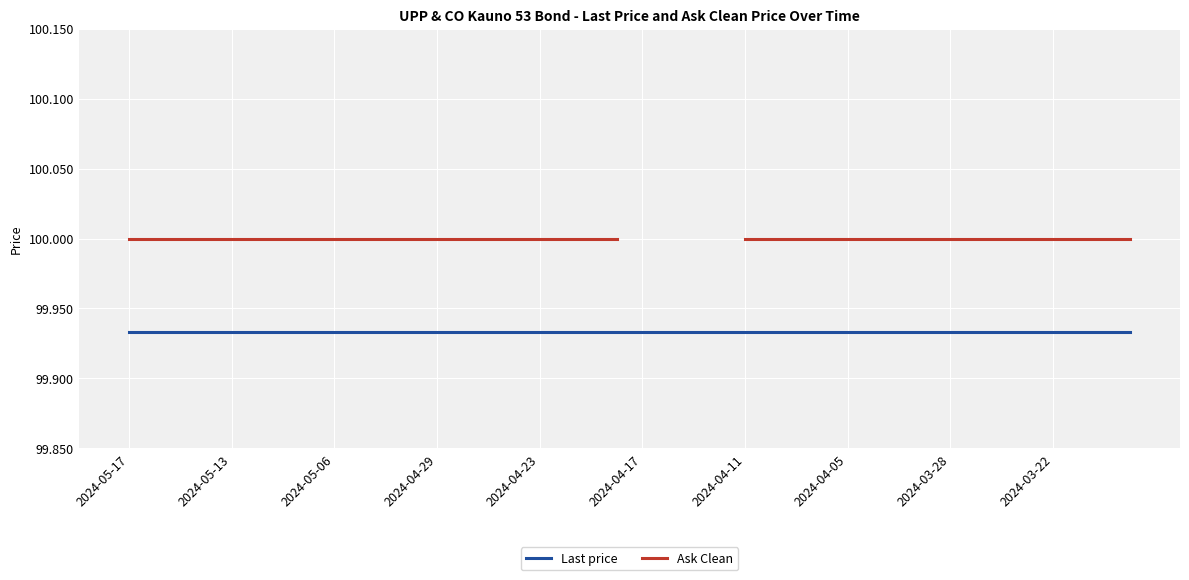

What is the value of the Last price point at the 28th from the left?

99.9